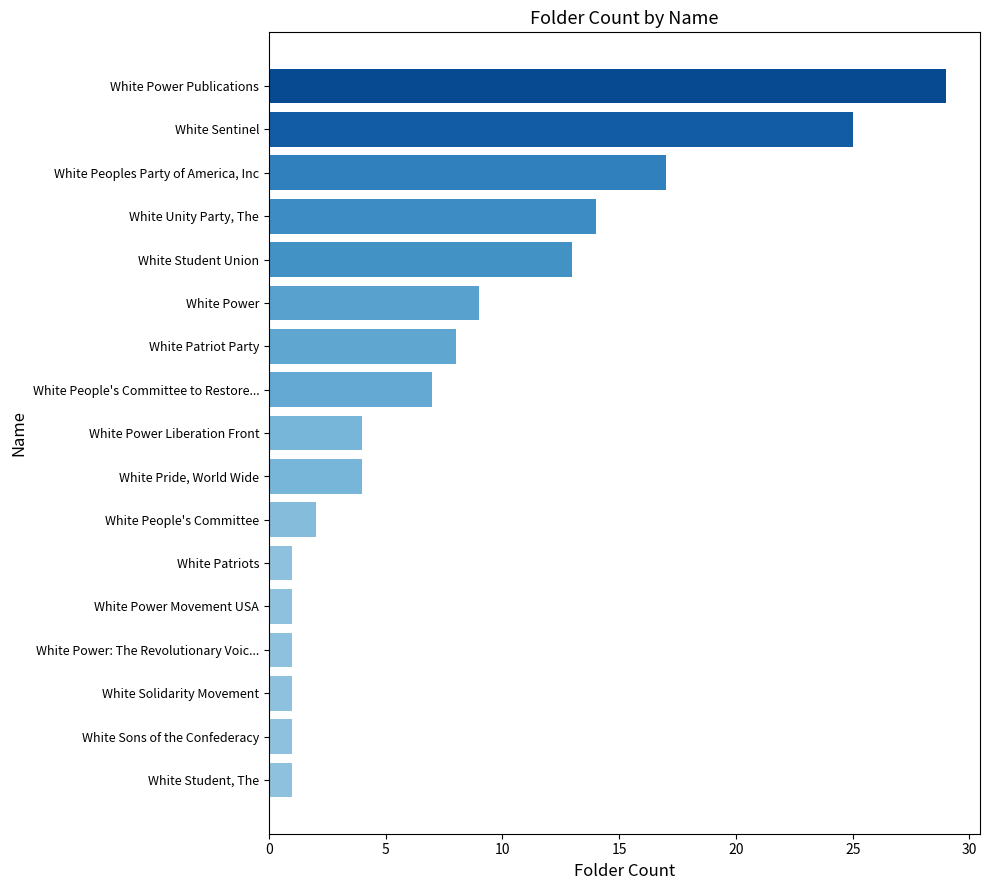

The chart shows a value of 29 at White Power Publications. True or false?

True